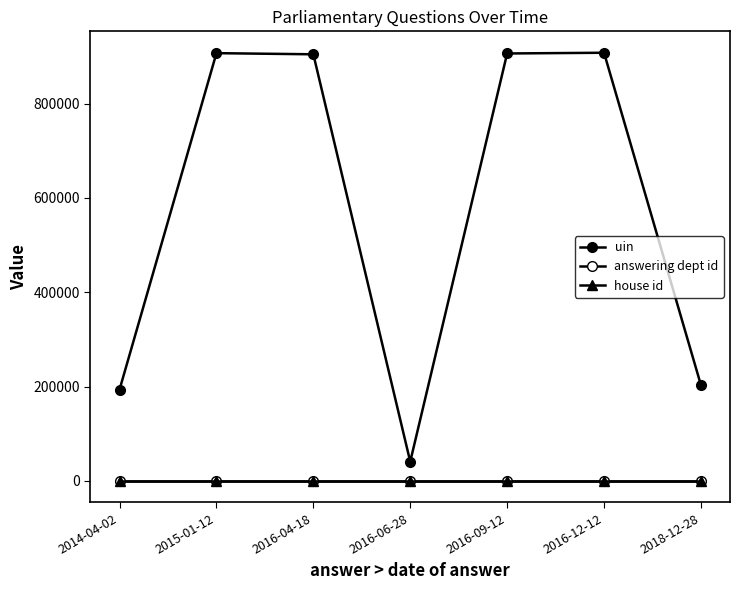

True or false: uin and house id intersect in this chart.

False